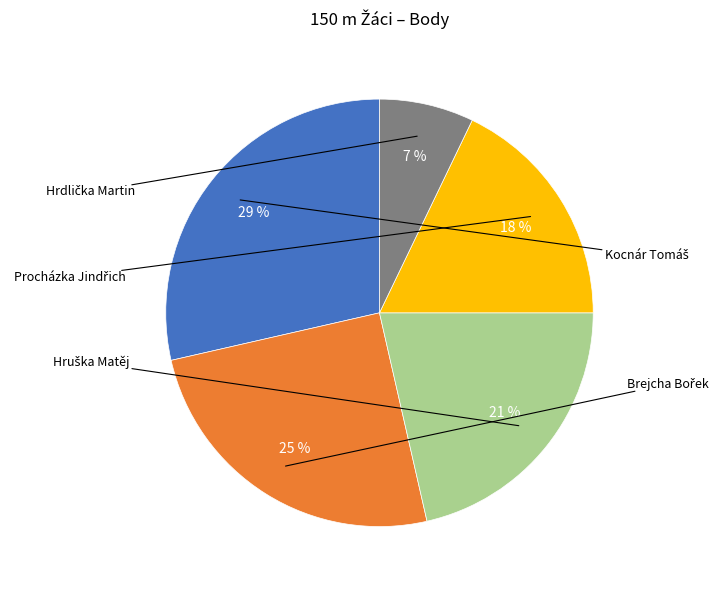

To the nearest percent, what is the average slice percentage?

20%